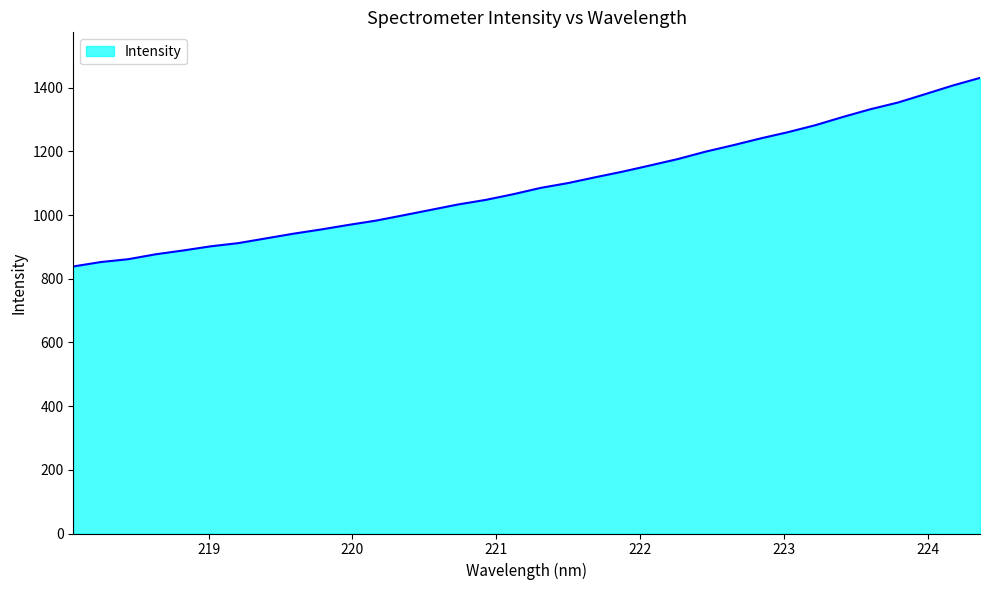

What is the greatest value displayed?

1431.0